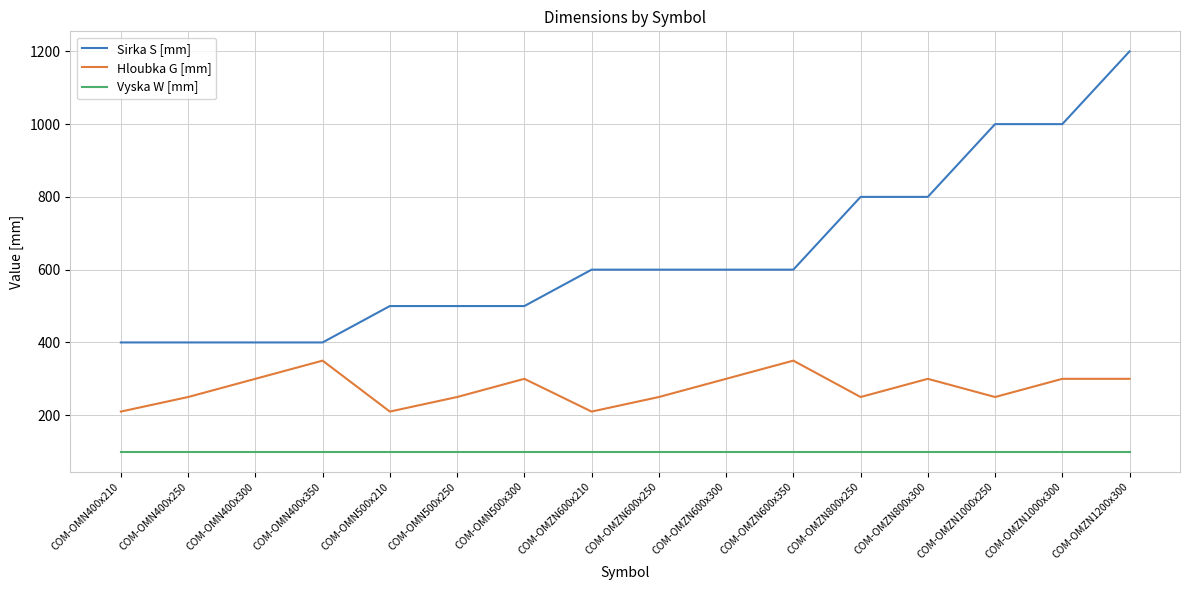

The value of Hloubka G [mm] at COM-OMN500x250 is 78. True or false?

False